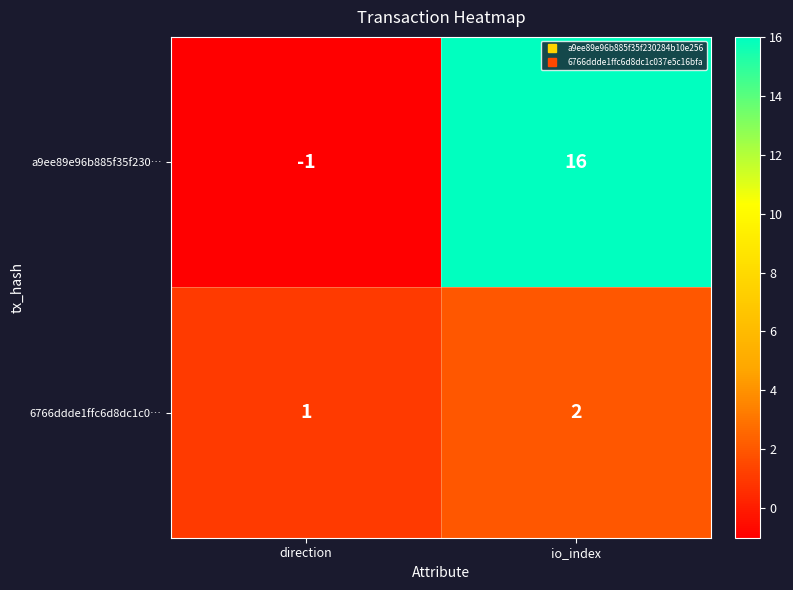

What is the sum of all 6766ddde1ffc6d8dc1c0… values?

3